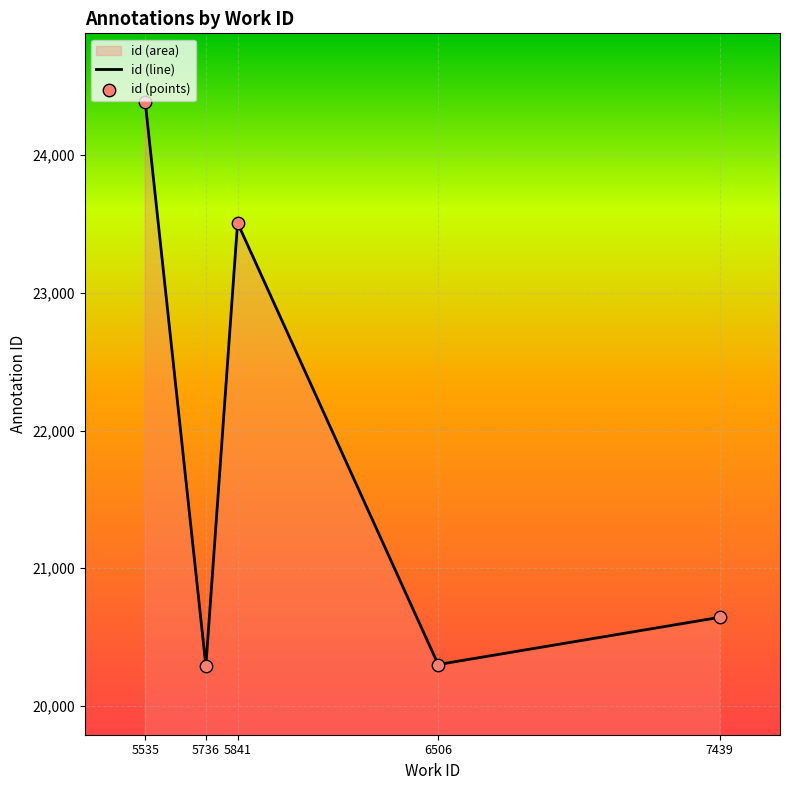

How many interior local valleys (lower than both neighbors) does the data have?

2